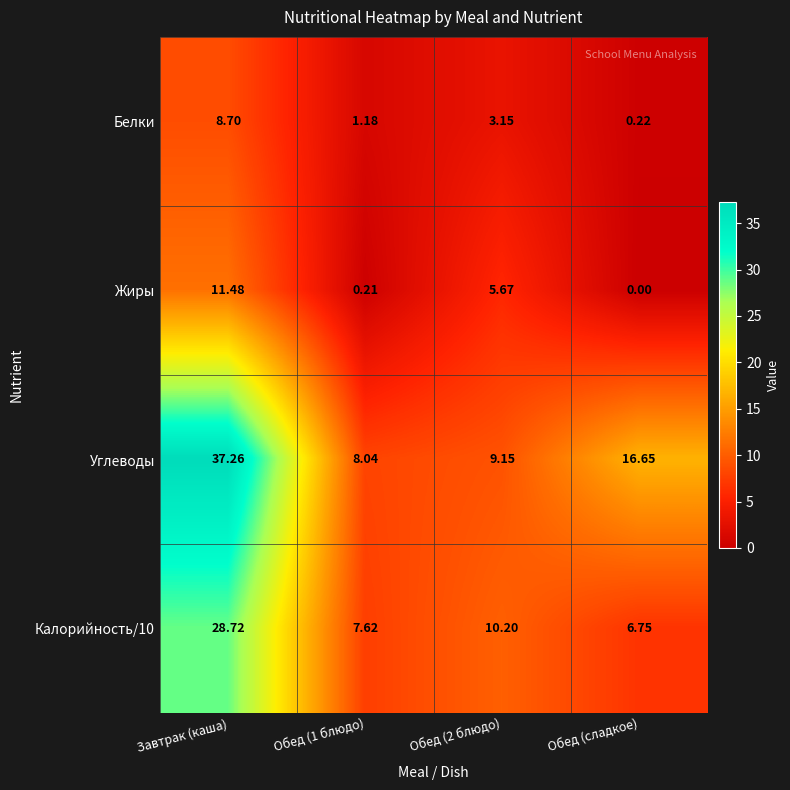

Is the value of Жиры at Обед (1 блюдо) greater than the value of Белки at Завтрак (каша)?

No